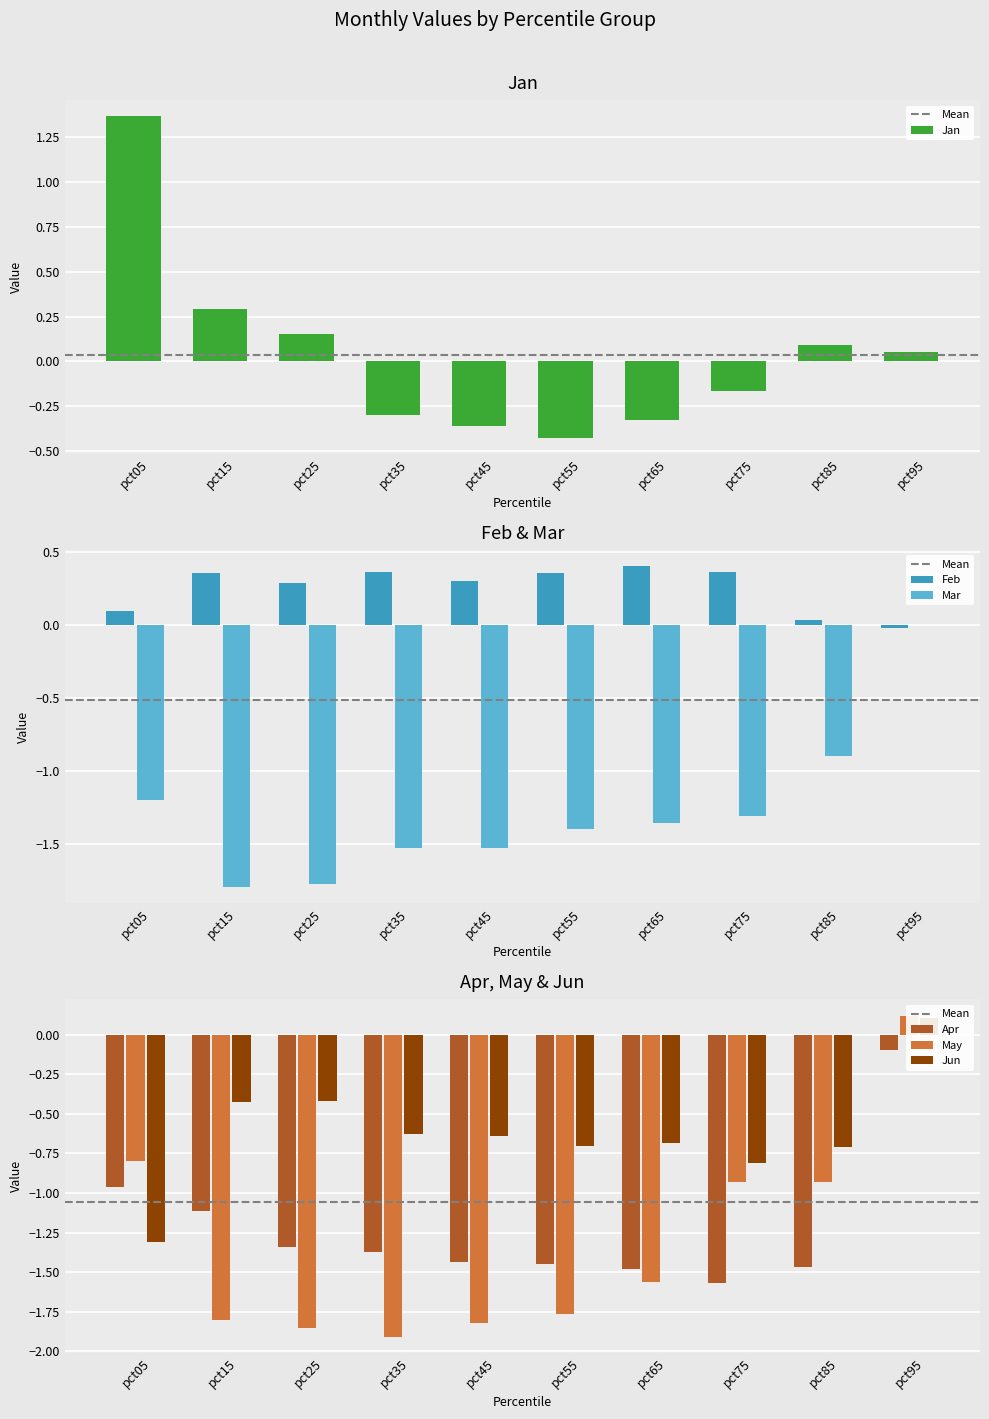

The Jun series shows -0.6 at pct35. True or false?

True